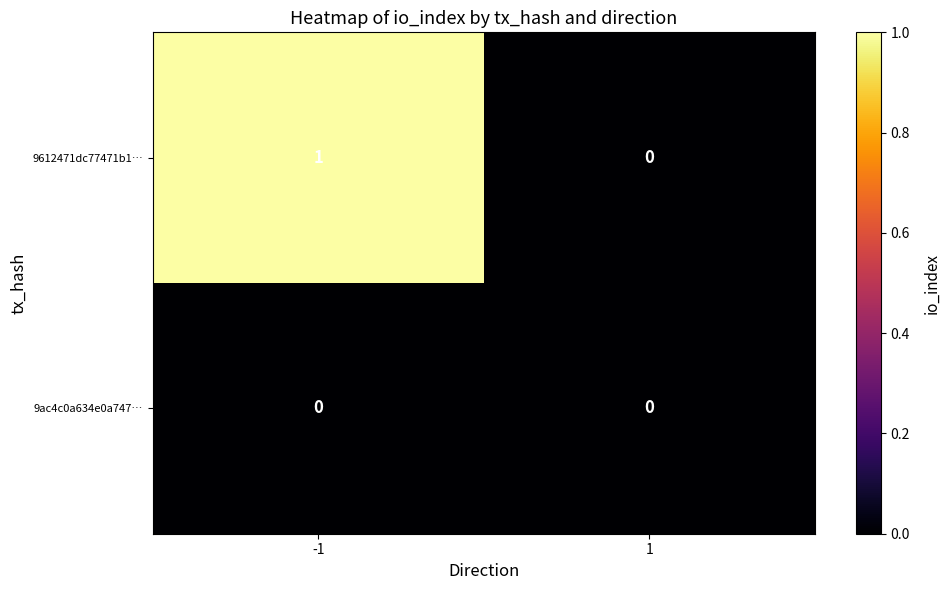

Reading left to right, extract all data points from this chart.

9612471dc77471b1…: 1	0
9ac4c0a634e0a747…: 0	0